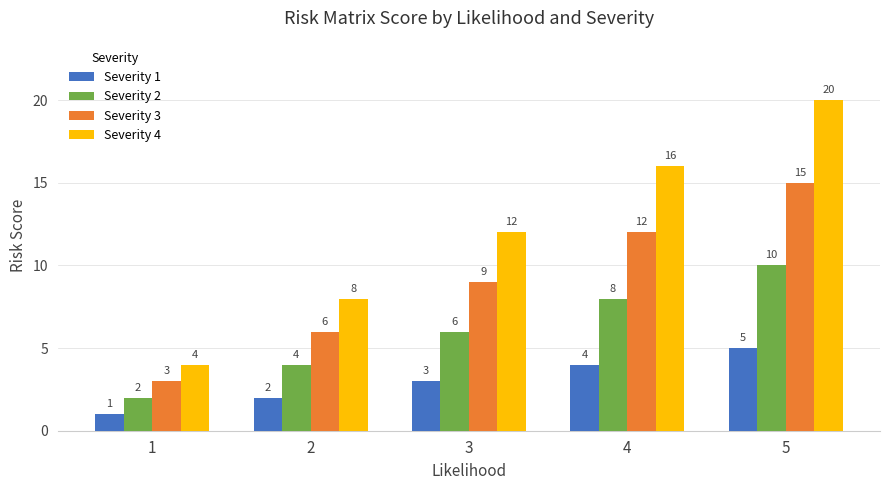

What are all the series names shown in the legend?

Severity 1, Severity 2, Severity 3, Severity 4